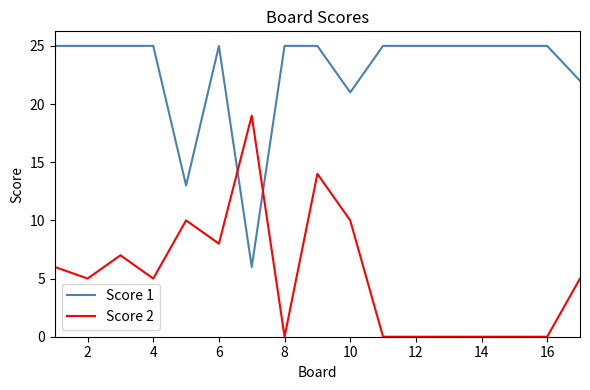

How many intersections are there between Score 2 and Score 1?

2